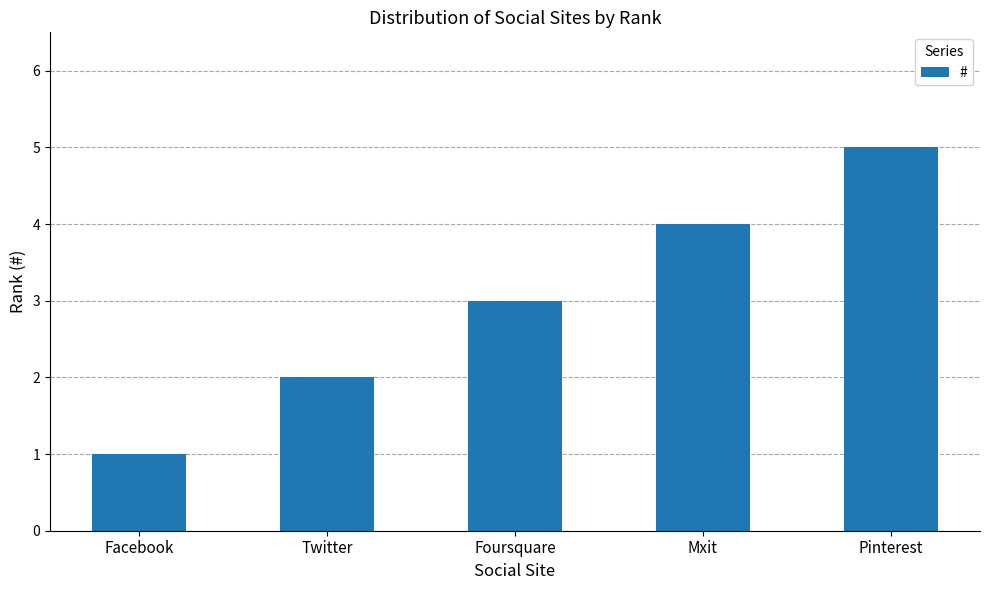

What is the difference between the second highest and minimum values?

3